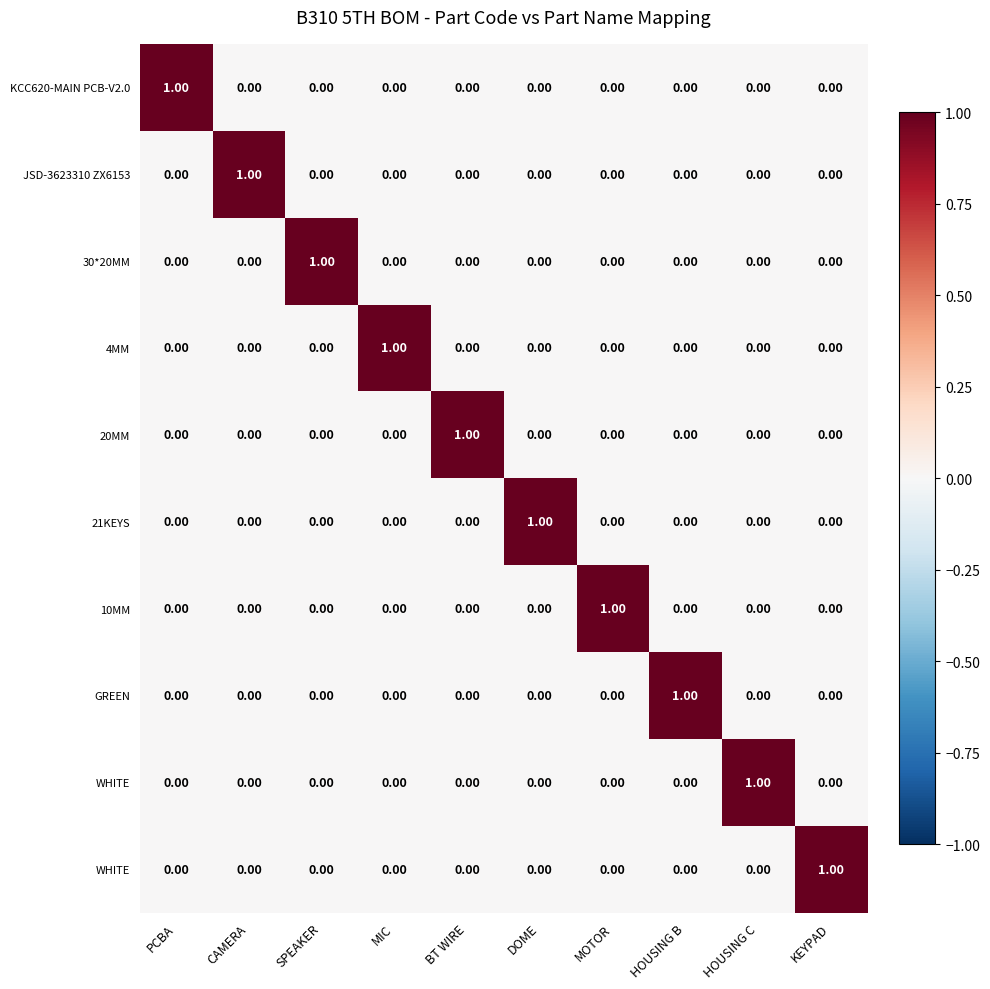

How many categories are shown in the chart?

10